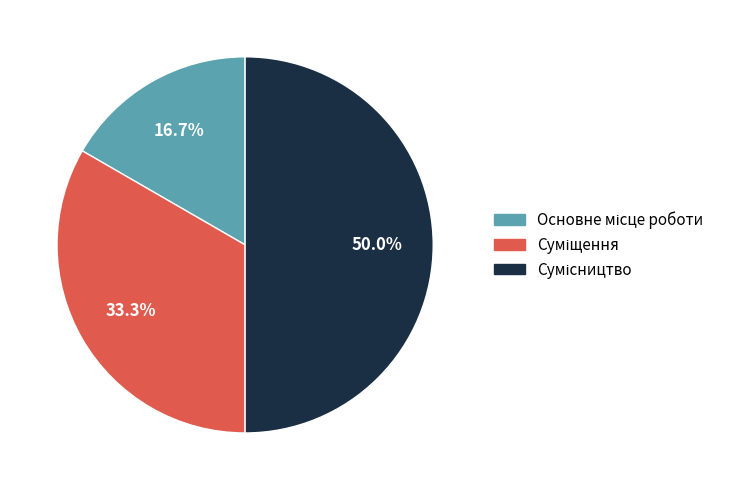

How many slices are in this pie chart?

3